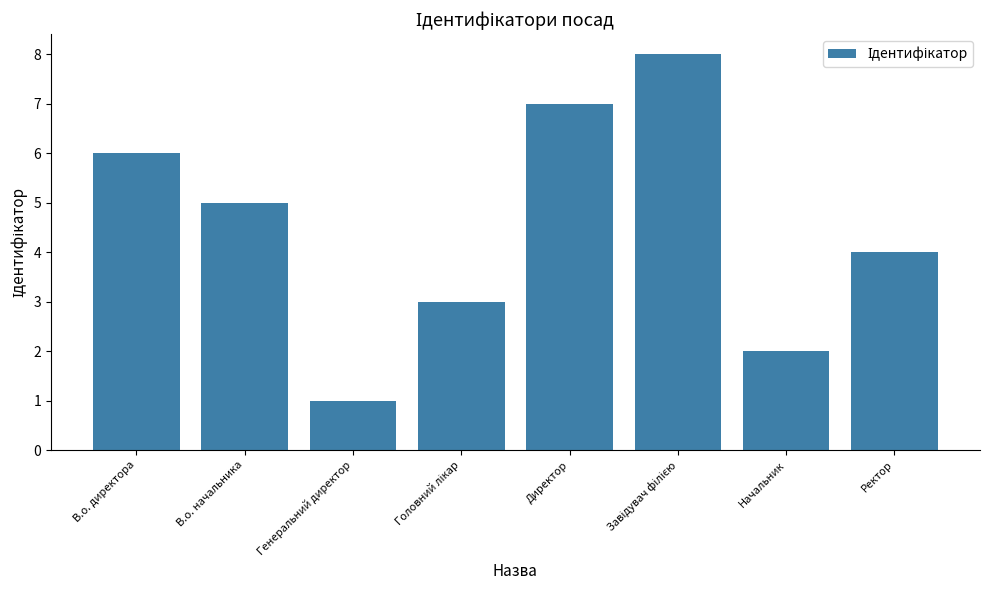

What is the sum of the values at Генеральний директор and Начальник?

3